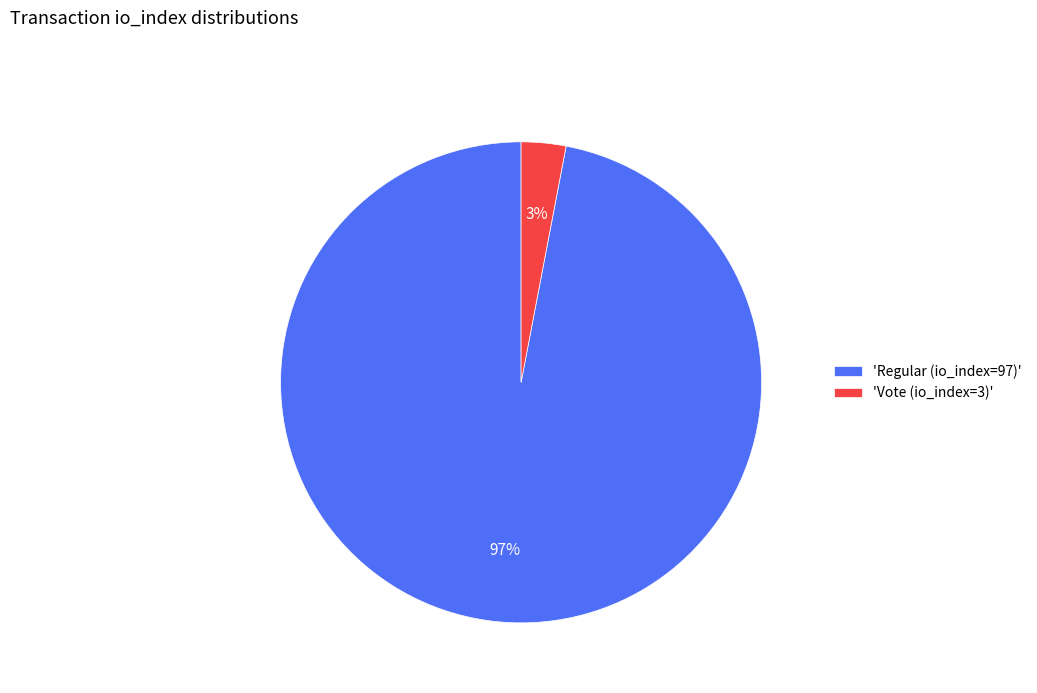

To the nearest percent, what percentage of the pie is 'Vote (io_index=3)'?

3%